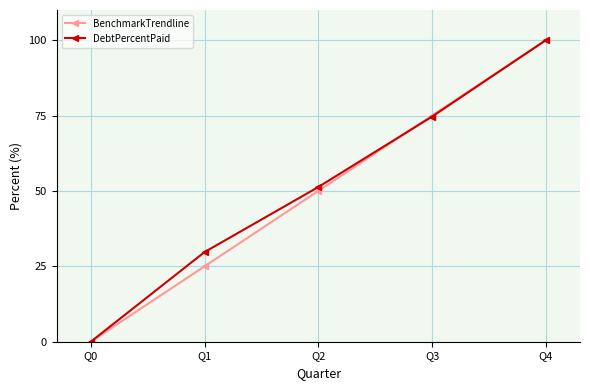

List the labels in order of DebtPercentPaid value, largest first.

Q4, Q3, Q2, Q1, Q0